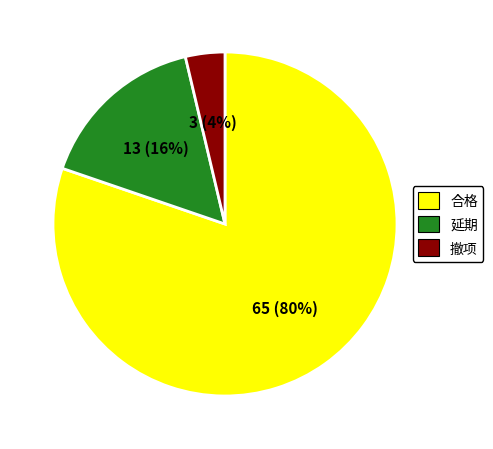

What is the largest slice in the pie chart?

合格